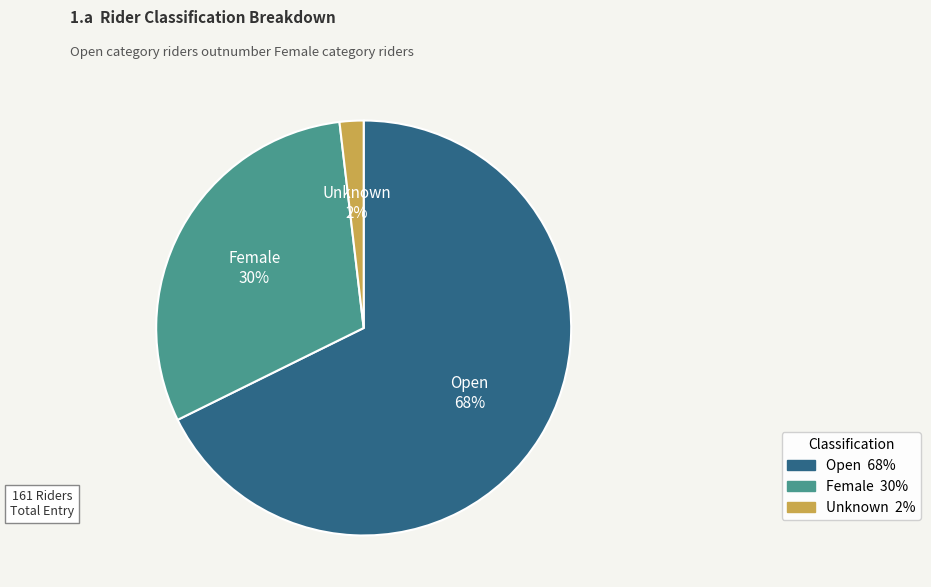

Which category has the smallest portion of the pie?

Unknown